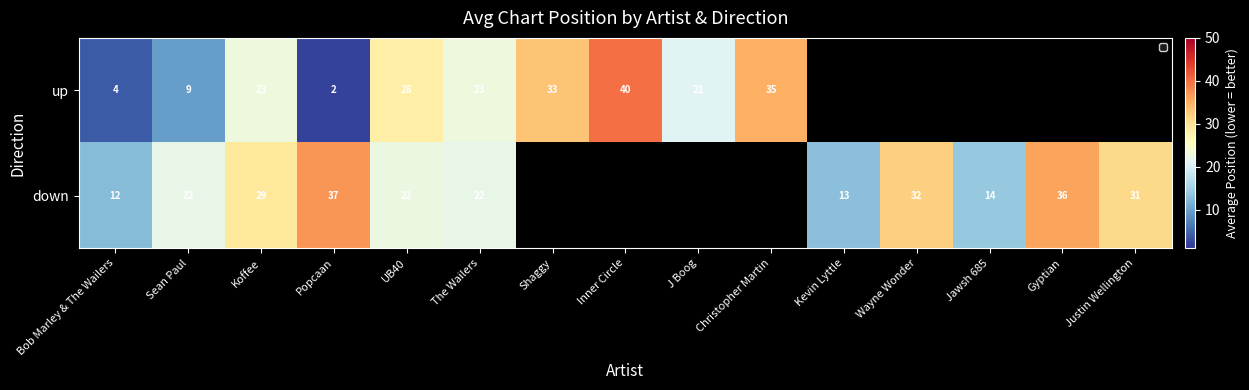

What is the maximum value for down?

37.0